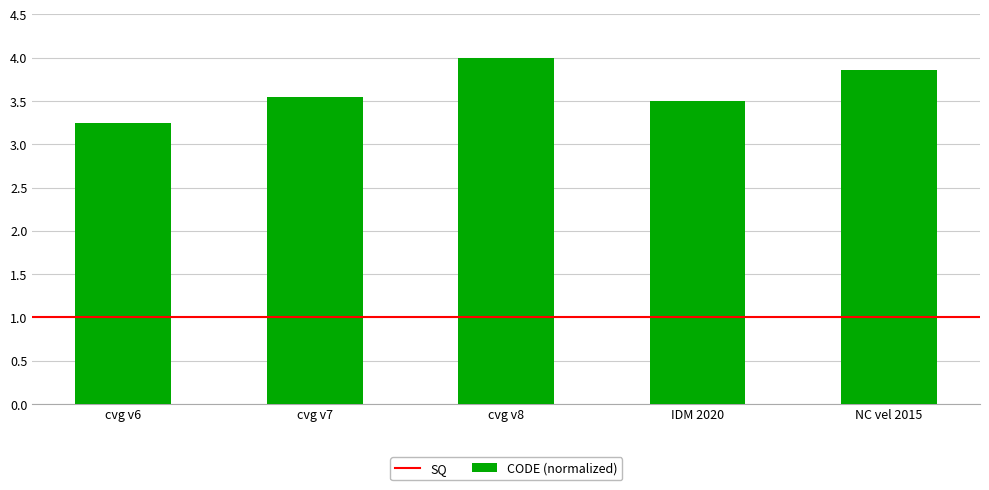

What is the difference between the maximum and minimum values?

0.8